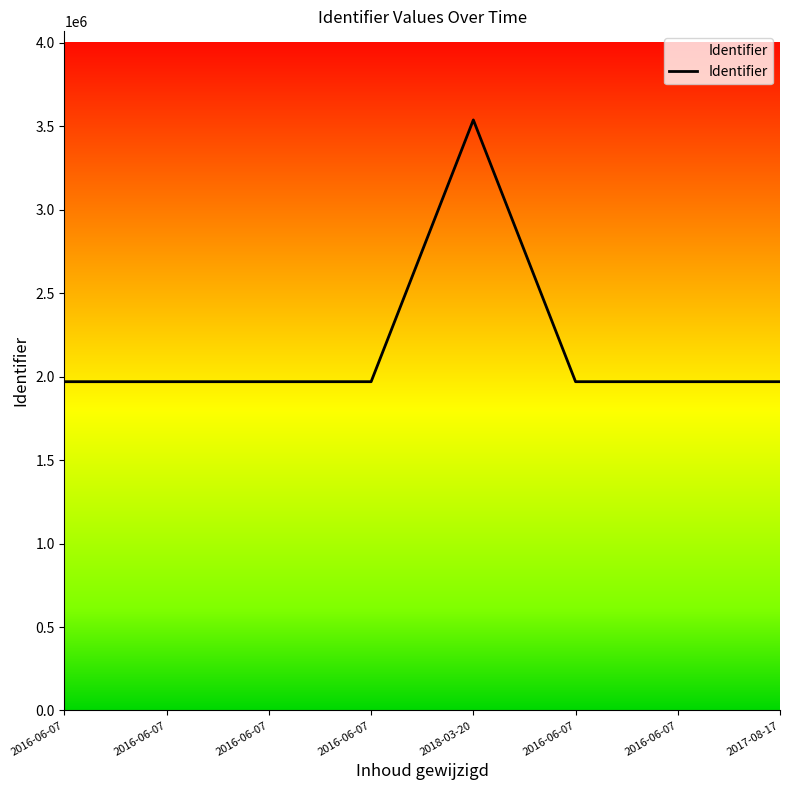

Rank the categories by value from lowest to highest.

2016-06-07, 2016-06-07, 2016-06-07, 2016-06-07, 2016-06-07, 2016-06-07, 2017-08-17, 2018-03-20